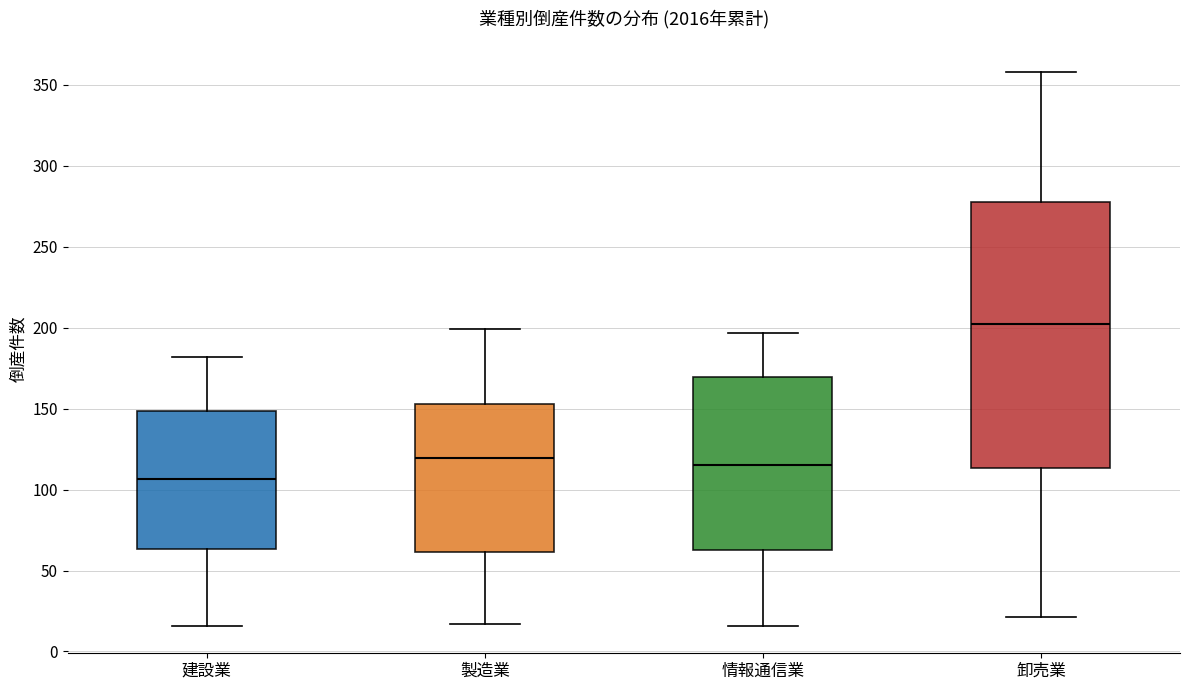

Which box is the tallest, from its lower edge to its upper edge?

卸売業